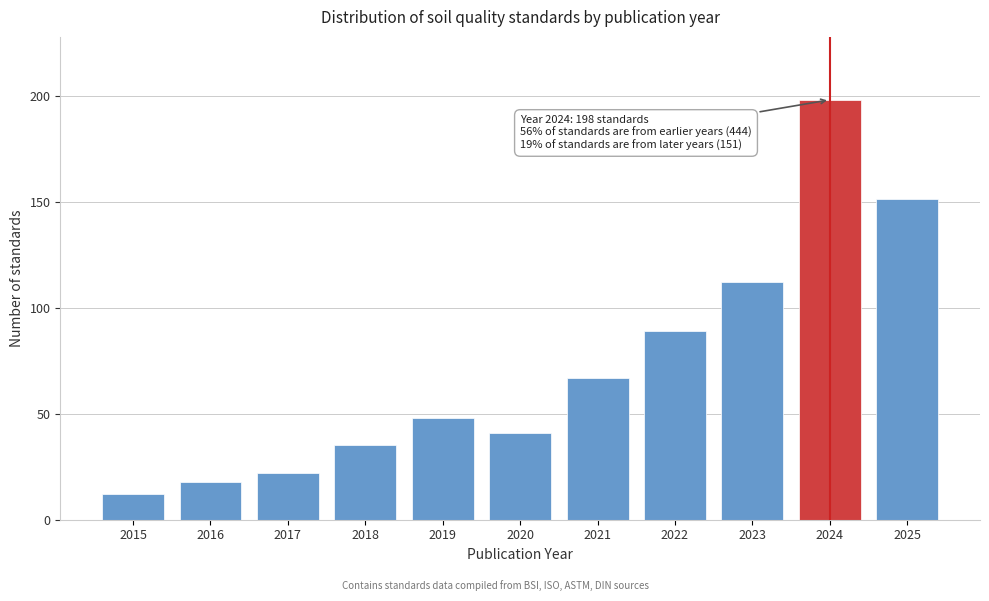

Reading left to right, transcribe all the data shown in this chart.

12	18	22	35	48	41	67	89	112	198	151